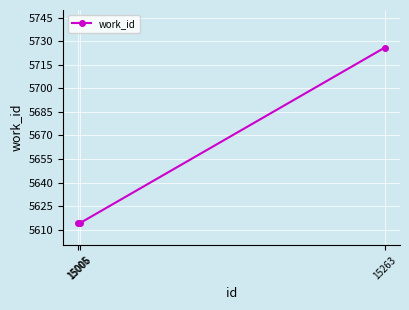

True or false: the data shows 5614 at 15005.

True